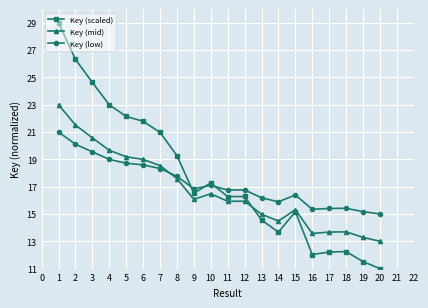

True or false: Key (mid) has a value of 15.9 at 11.

True